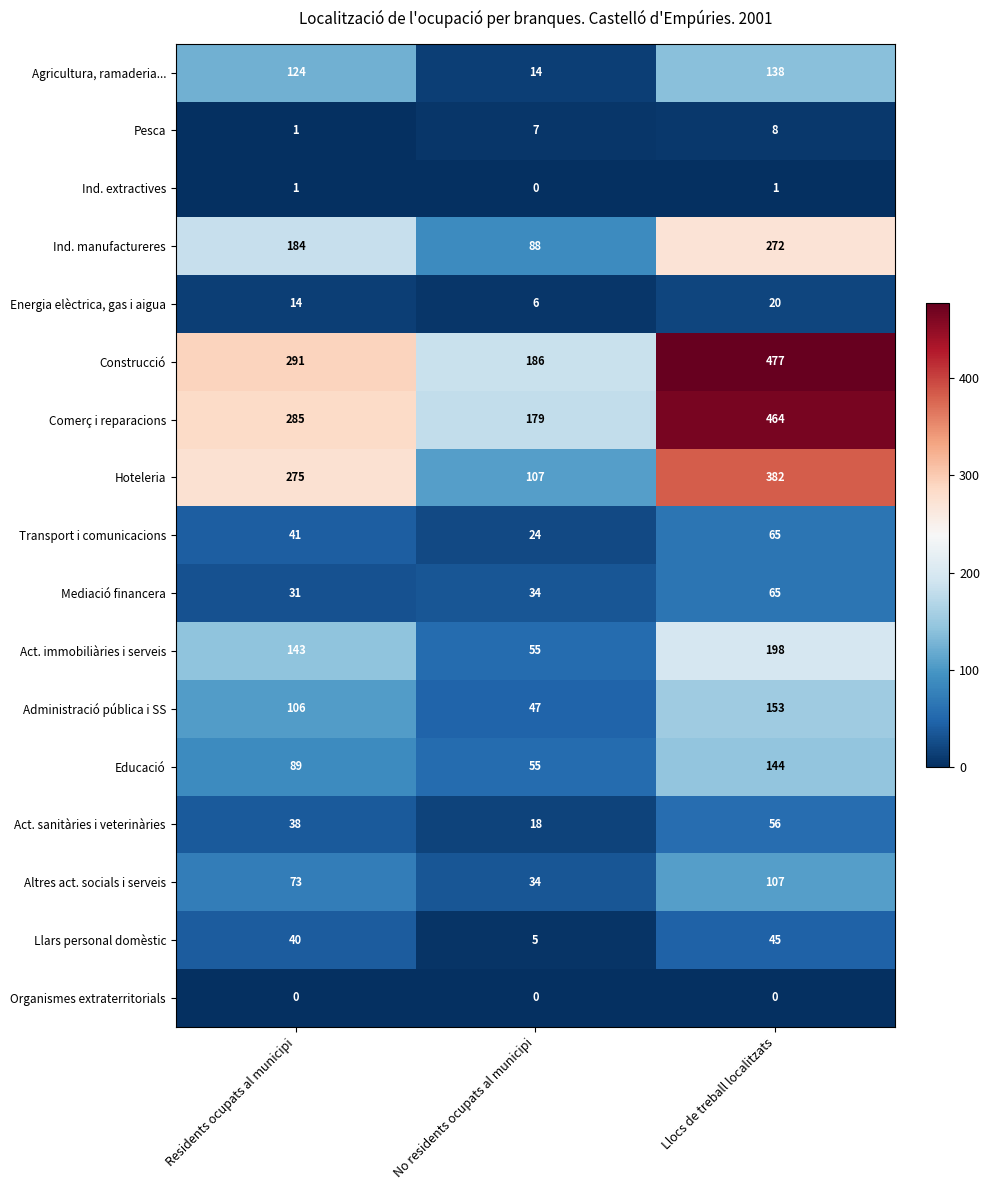

List the labels in order of Act. immobiliàries i serveis value, smallest first.

No residents ocupats al municipi, Residents ocupats al municipi, Llocs de treball localitzats